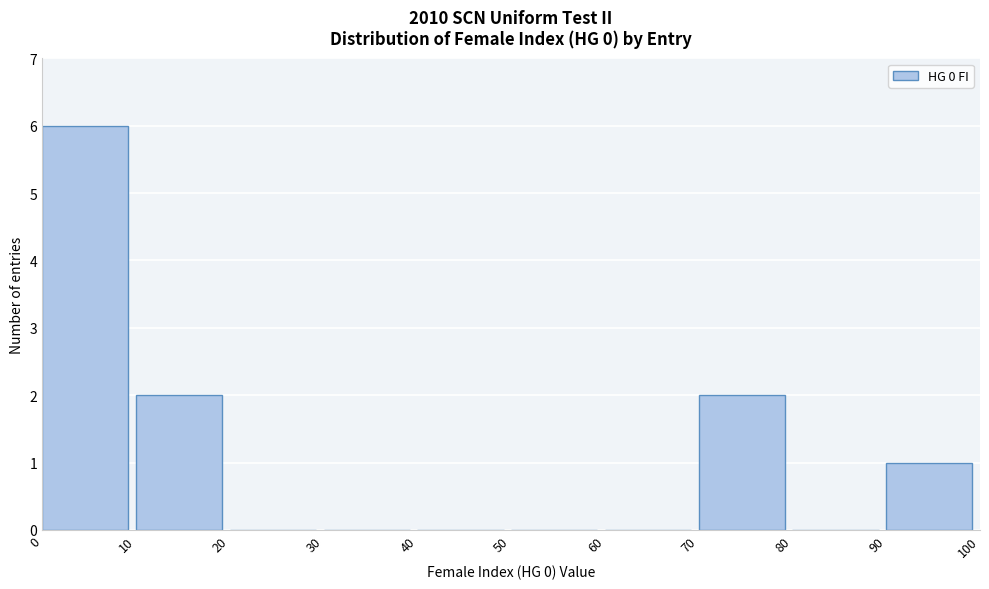

Reading left to right, list every bar in this chart as the range it spans on the x-axis followed by its height. The values are not printed on the chart, so give them approximately, as read against the axis.

0 to 10: 6
10 to 20: 2
20 to 30: 0
30 to 40: 0
40 to 50: 0
50 to 60: 0
60 to 70: 0
70 to 80: 2
80 to 90: 0
90 to 100: 1